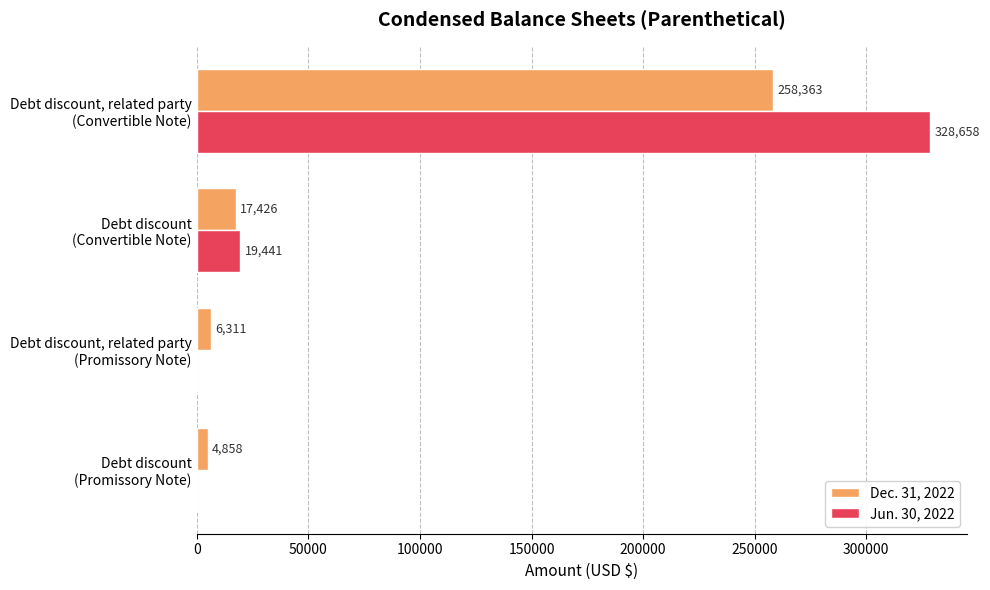

Which series has the largest range (max minus min)?

Jun. 30, 2022